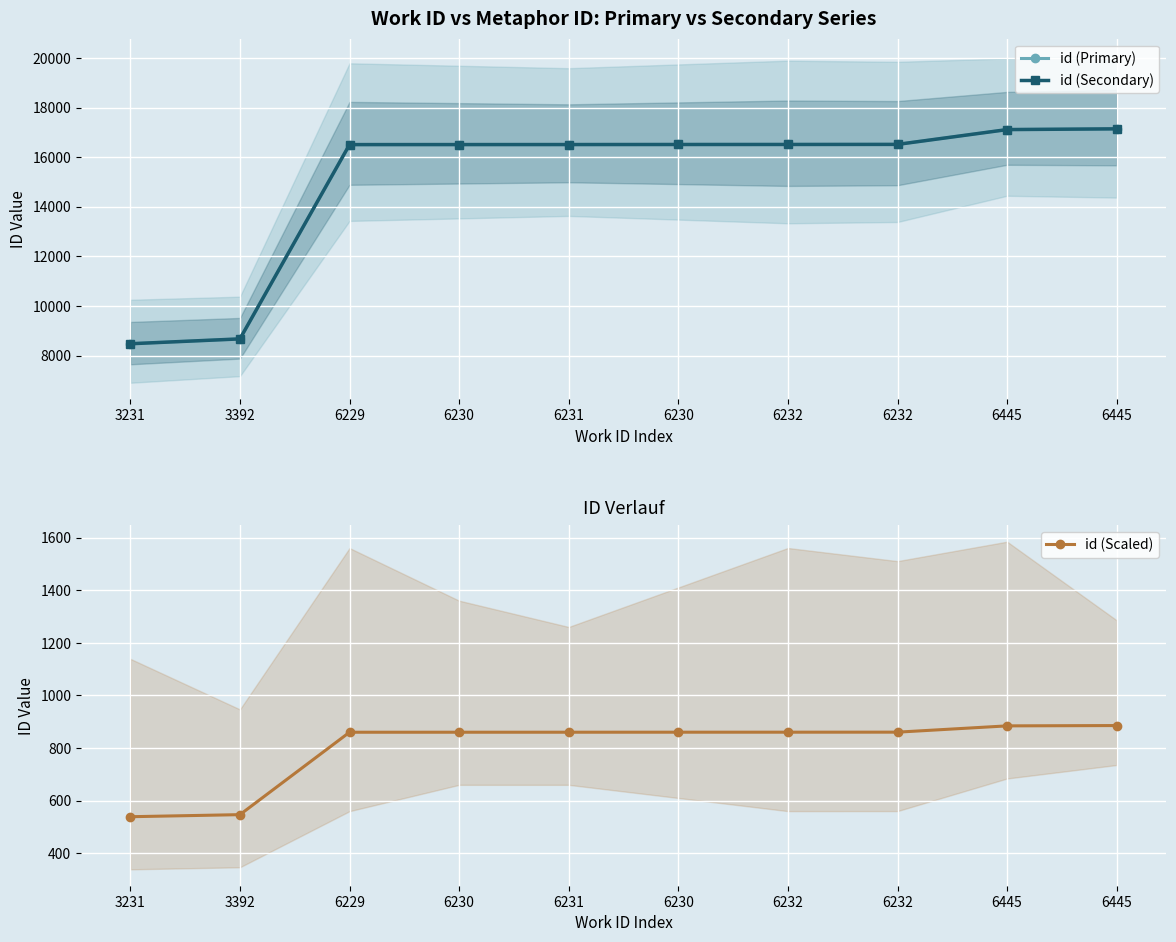

How many values in the id (Primary) series are below 16511?

5